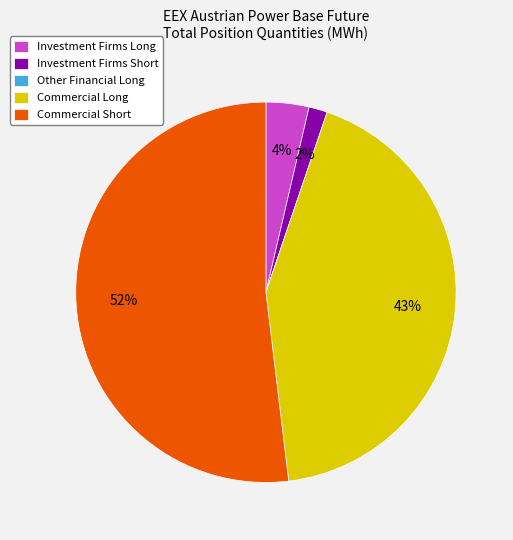

The Investment Firms Short slice represents 10% of the pie. True or false?

False